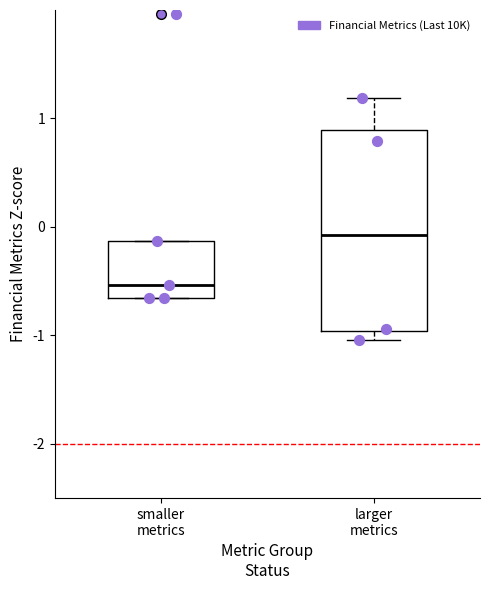

Comparing the boxes themselves (not the whiskers), which one is the tallest?

larger metrics